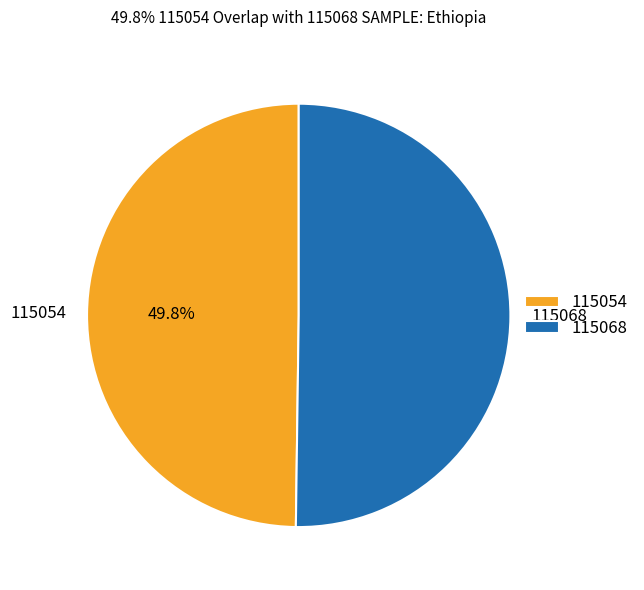

Is the sum of 115054 and 115068 greater than half?

Yes